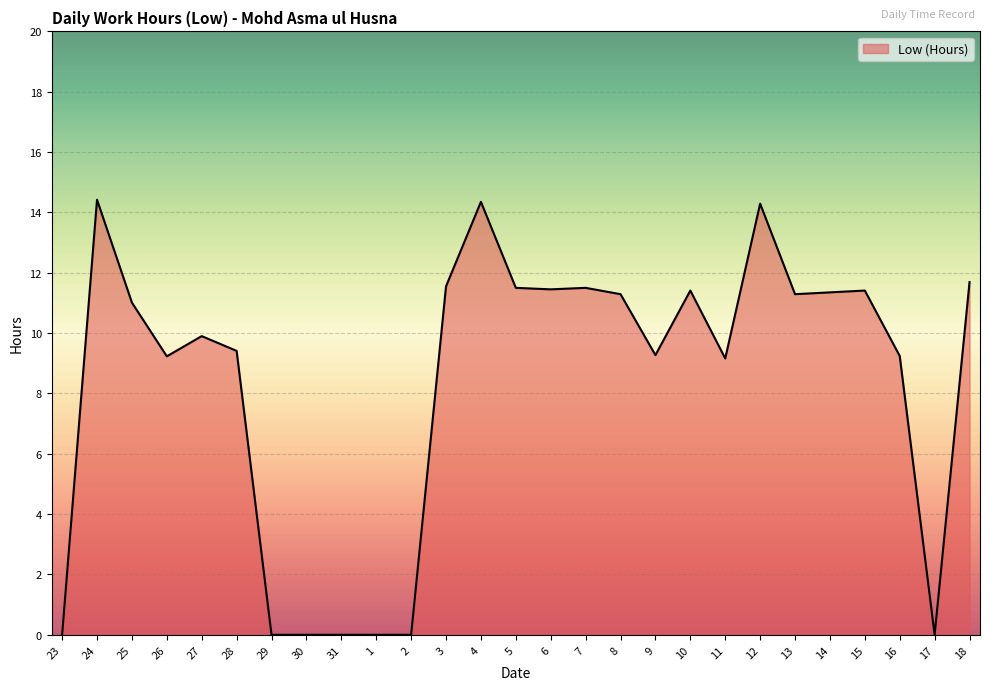

What position from the left is 15?

24